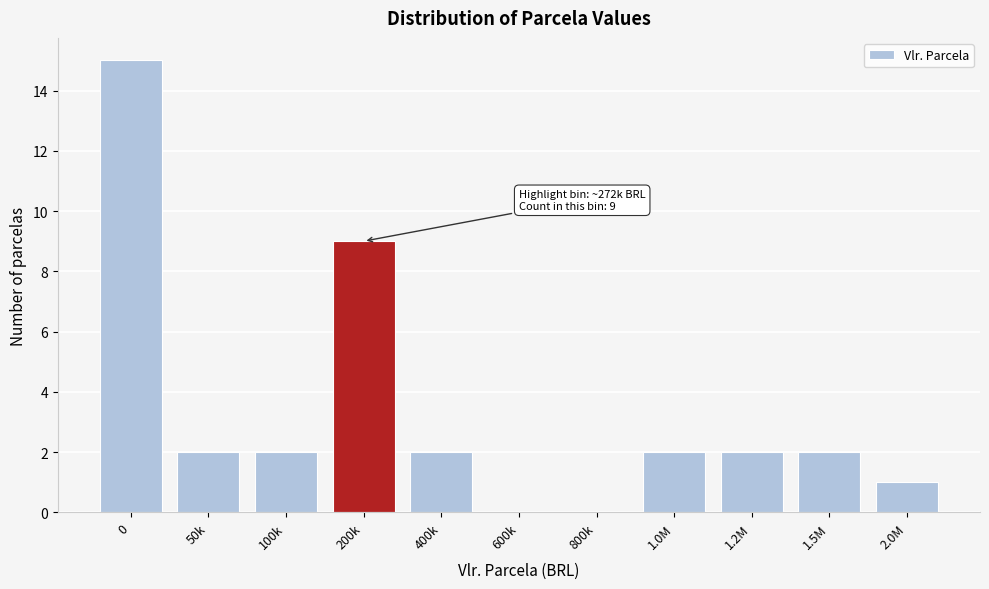

Reading left to right, transcribe all the data shown in this chart.

0=15	50k=2	100k=2	200k=9	400k=2	600k=0	800k=0	1.0M=2	1.2M=2	1.5M=2	2.0M=1